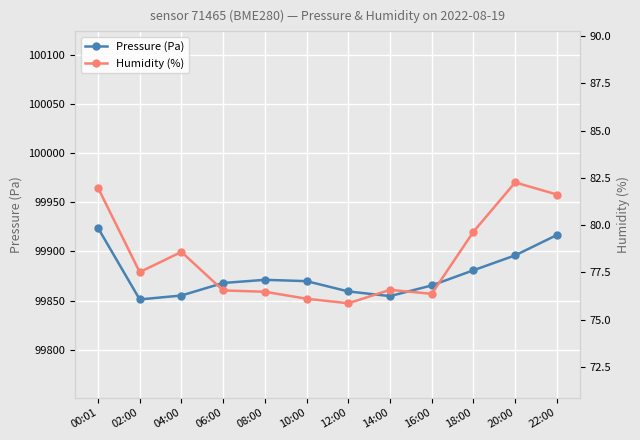

Reading right to left, list all the values displayed in this chart.

Pressure (Pa): 99916.8	99896.1	99880.9	99865.4	99854.6	99859.3	99869.8	99871.2	99867.9	99855.2	99851.2	99924.1
Humidity (%): 81.6	82.3	79.7	76.4	76.6	75.9	76.1	76.5	76.5	78.6	77.5	82.0